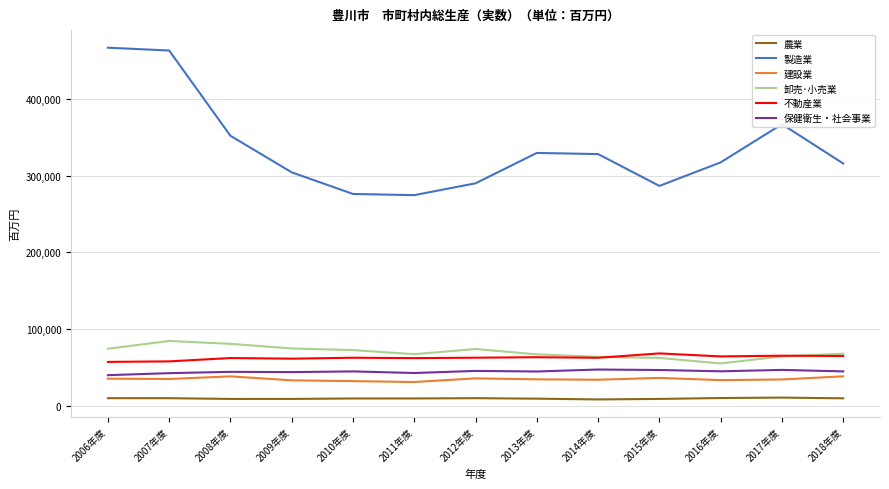

What is the maximum value shown in the chart?

466650